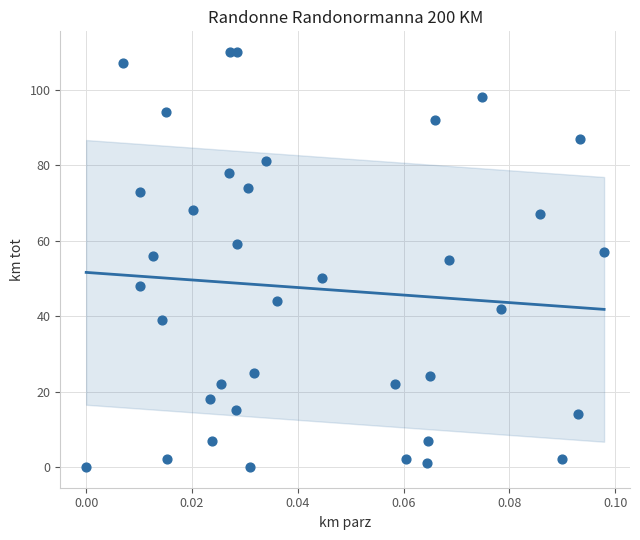

What is the range of Y values (max minus min)?

110